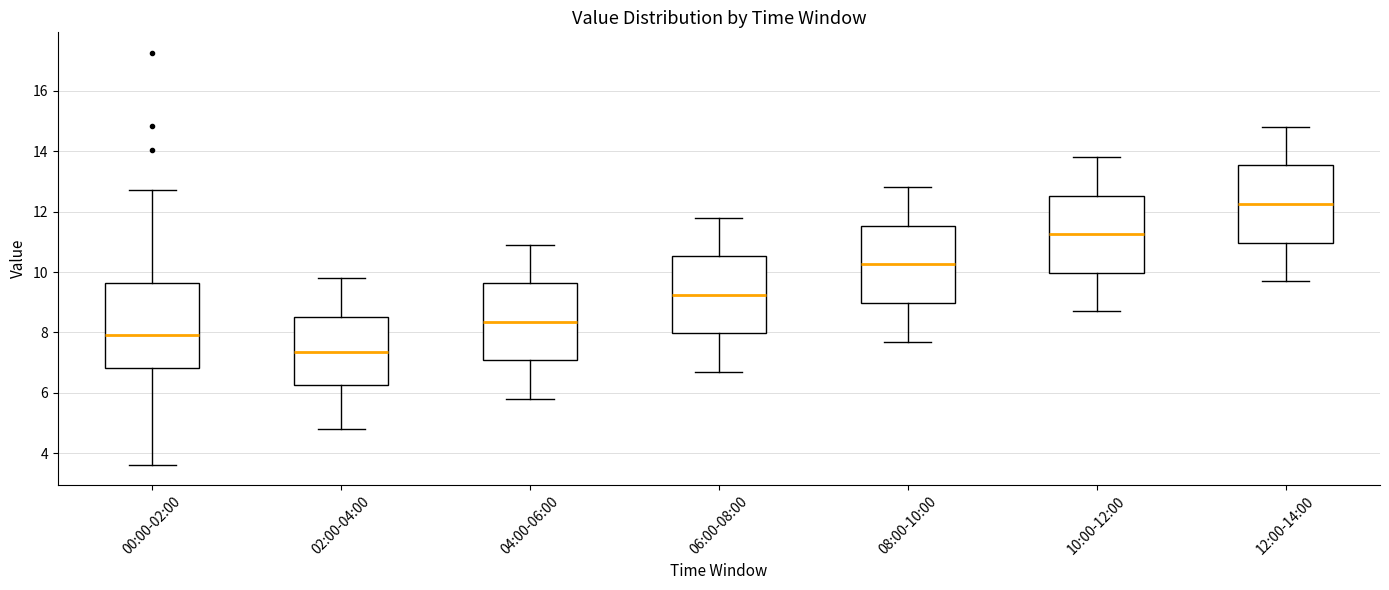

Where does the median line of the box for 06:00-08:00 sit on the y-axis? The values are not printed on the chart, so give them approximately, as read against the axis.

9.2